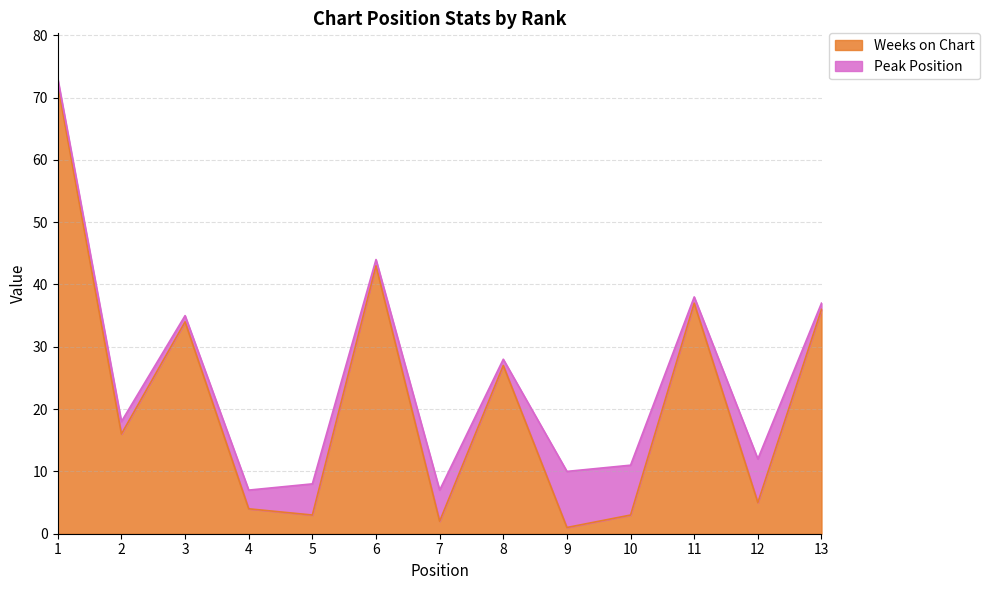

Does the chart have visible grid lines?

Yes